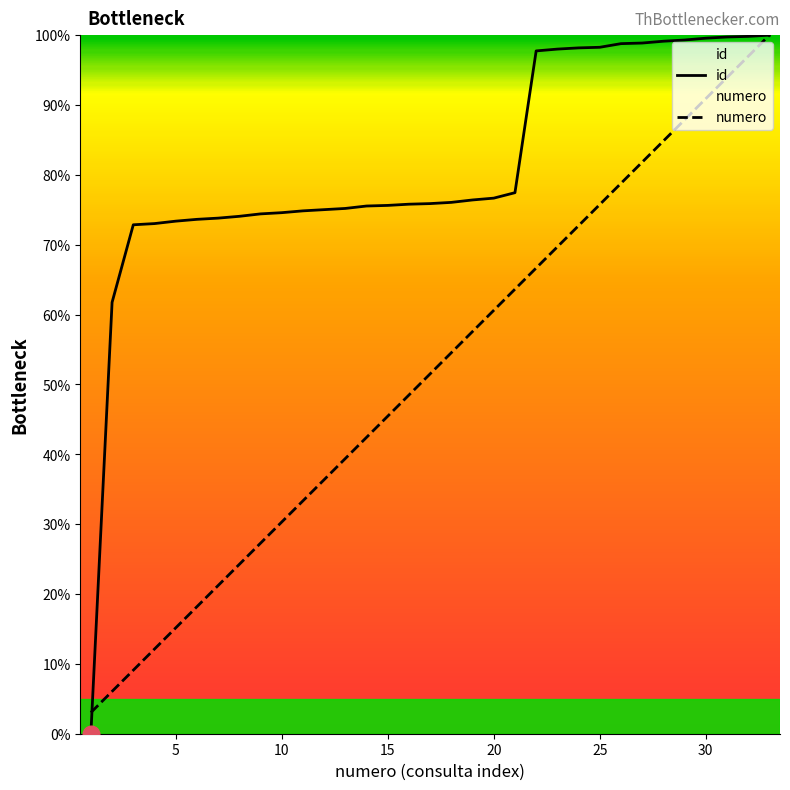

What is the spread (max minus min) of values at 10?

44.3